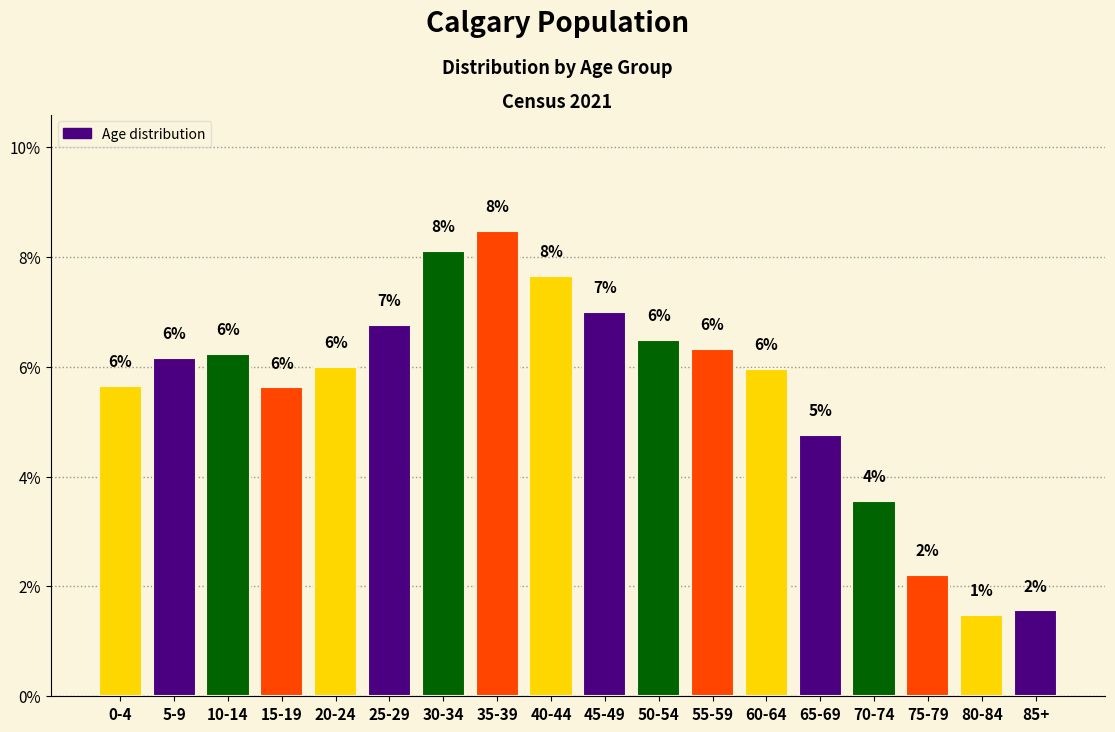

Which has a higher value, 45-49 or 60-64?

45-49